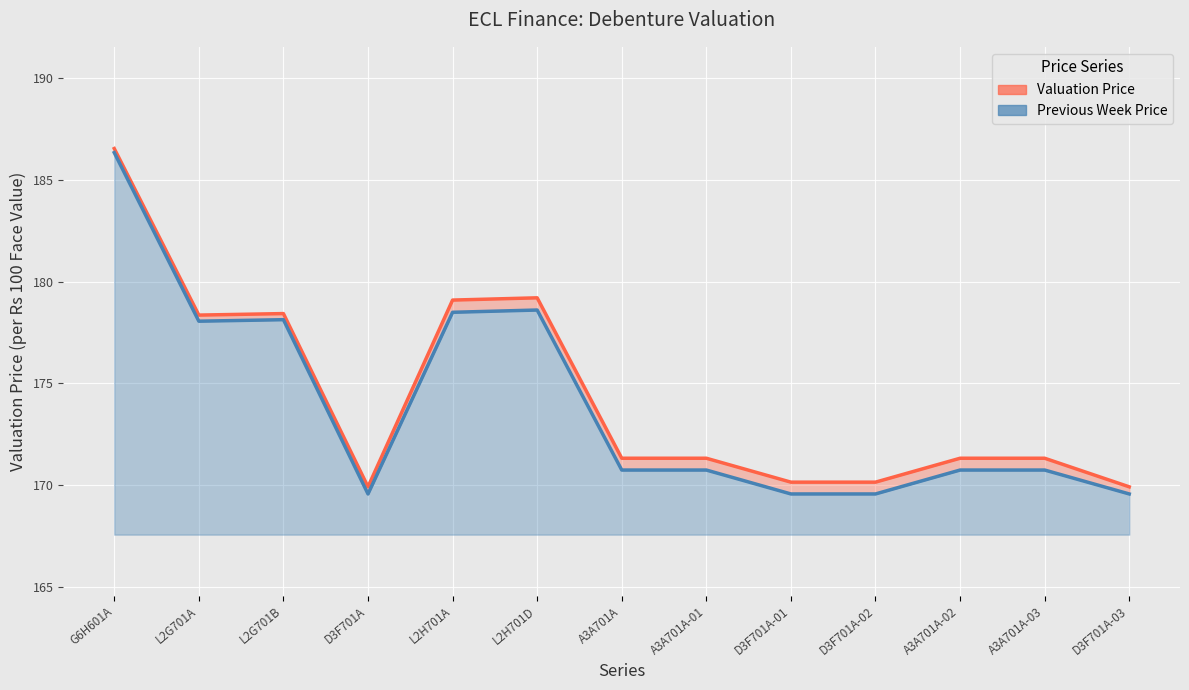

Which category has the highest value in the Previous week price line series?

G6H601A